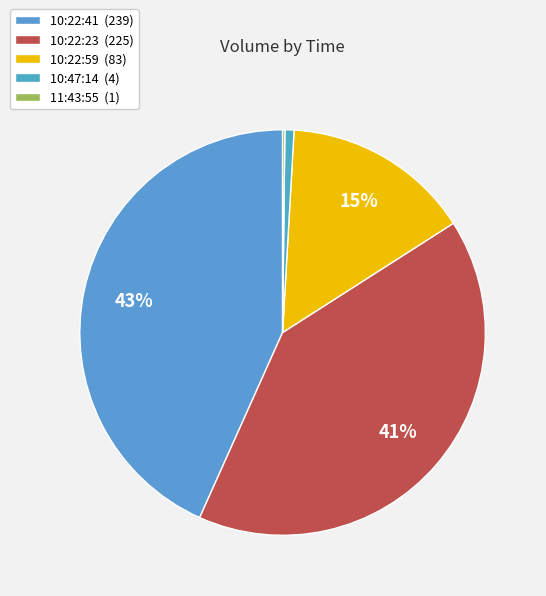

What is the smallest slice in the pie chart?

11:43:55